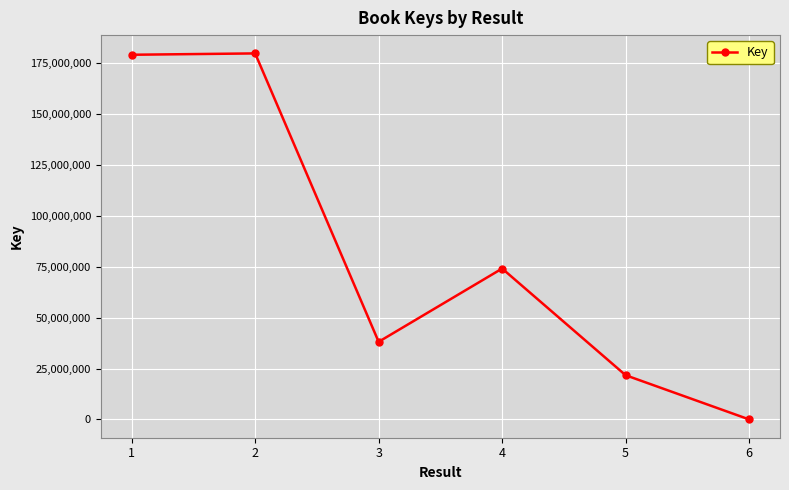

How many interior local valleys (lower than both neighbors) does the data have?

1